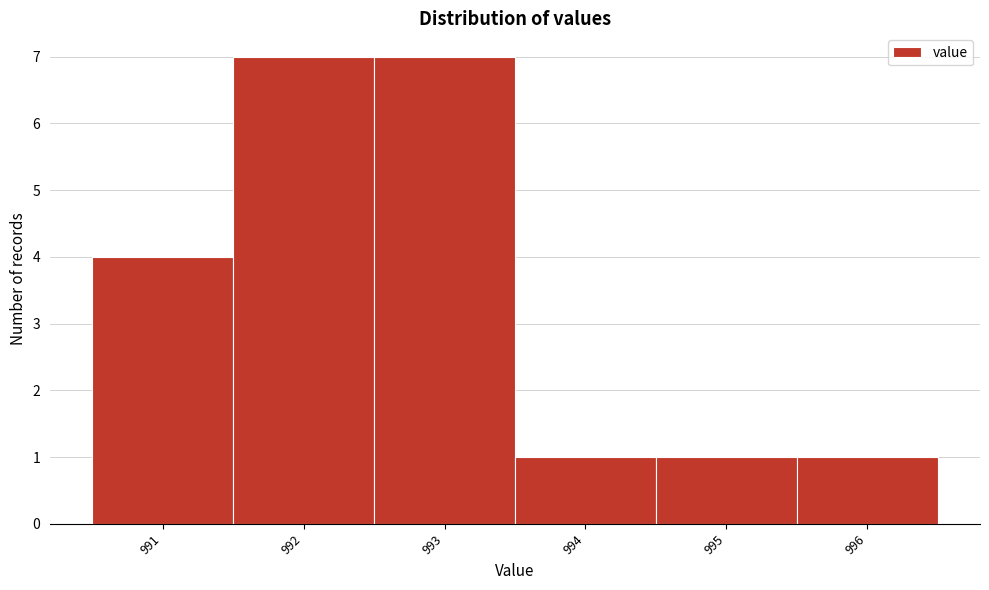

How tall is the bar that spans 991.5 to 992.5 on the x-axis? The values are not printed on the chart, so give them approximately, as read against the axis.

7